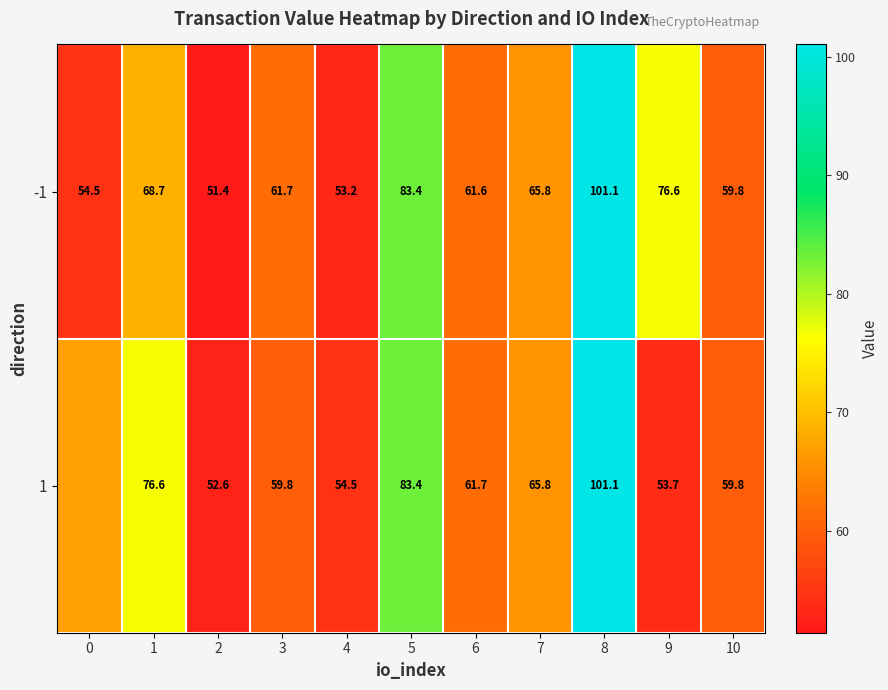

Is the value of -1 at 6 greater than the value of 1 at 2?

Yes